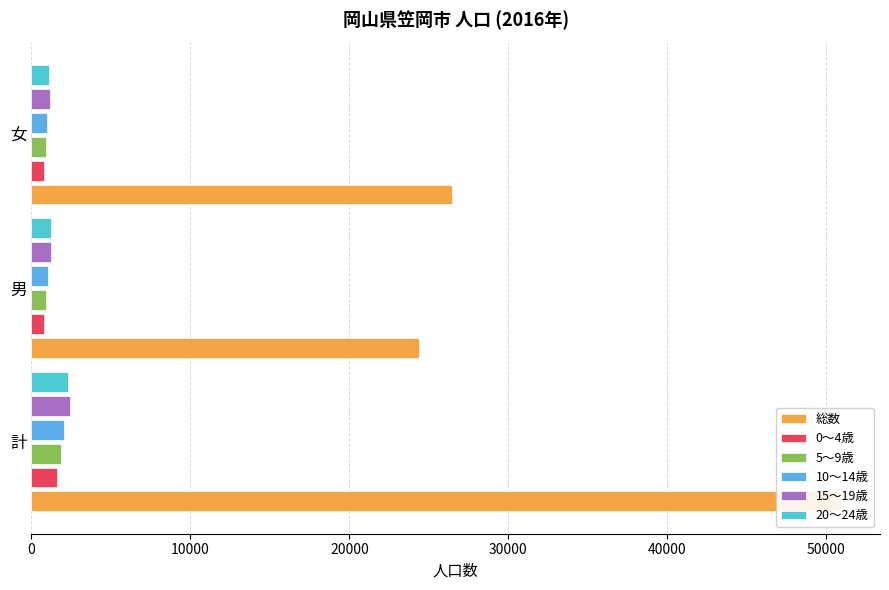

Are the bars horizontal?

Yes